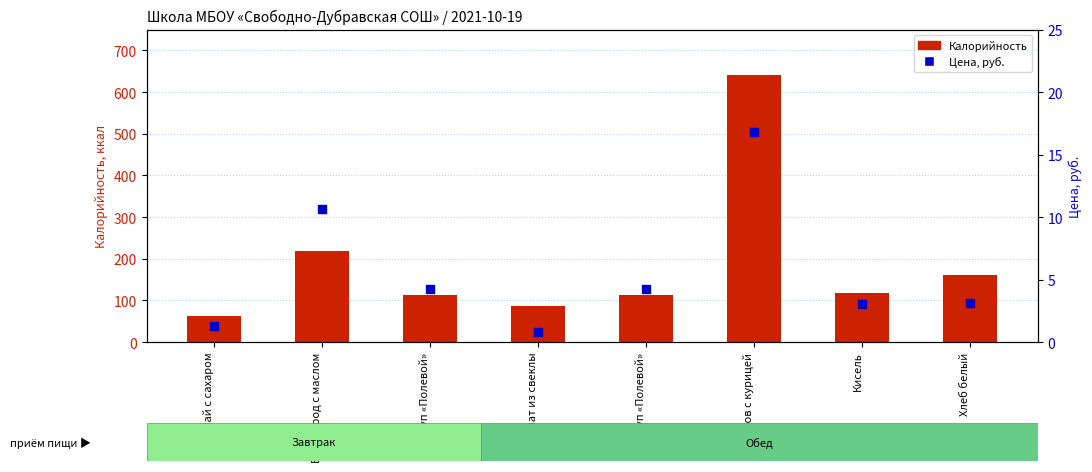

Which series contains the lowest Y value?

Цена, руб.